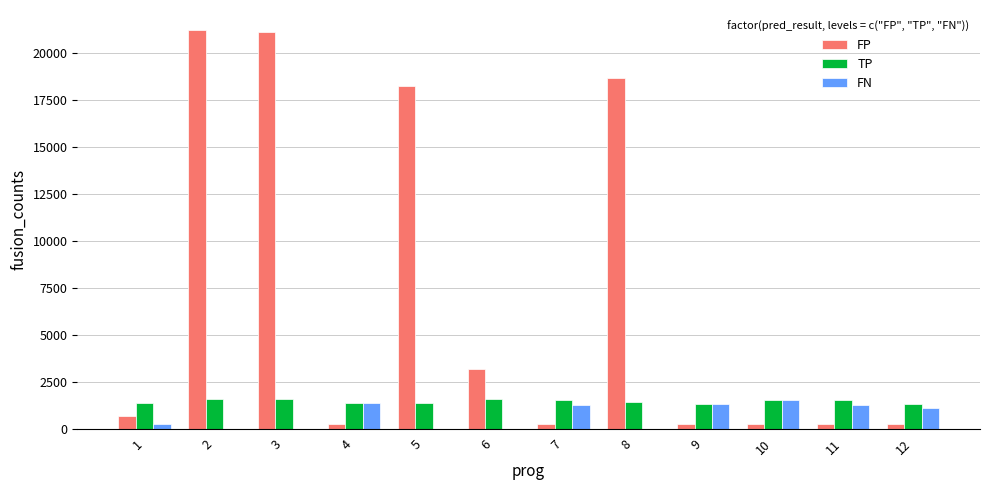

Which series has the largest total across all categories?

FP